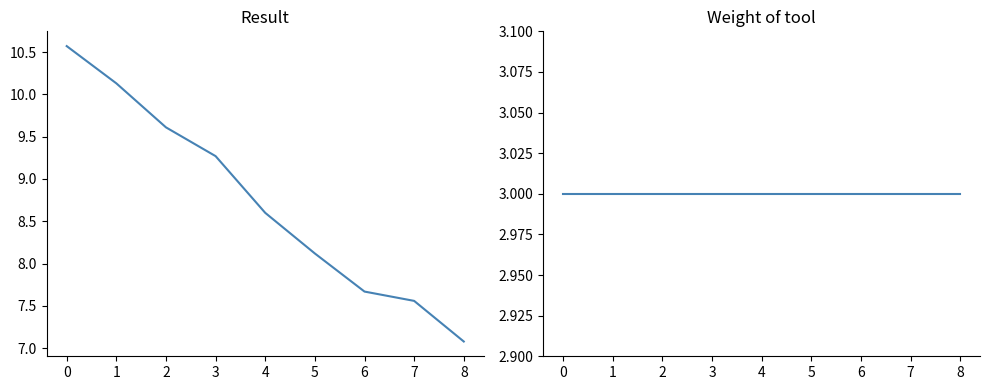

What is the minimum value for Weight of tool?

3.0